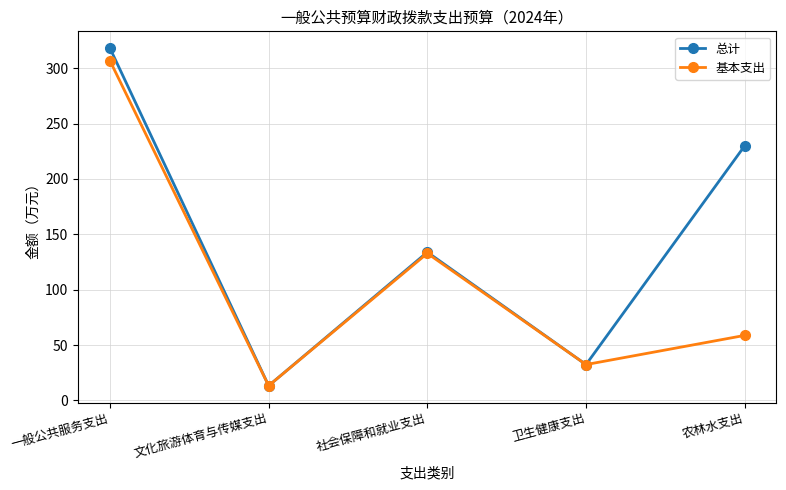

At which label does 总计 reach its minimum?

文化旅游体育与传媒支出